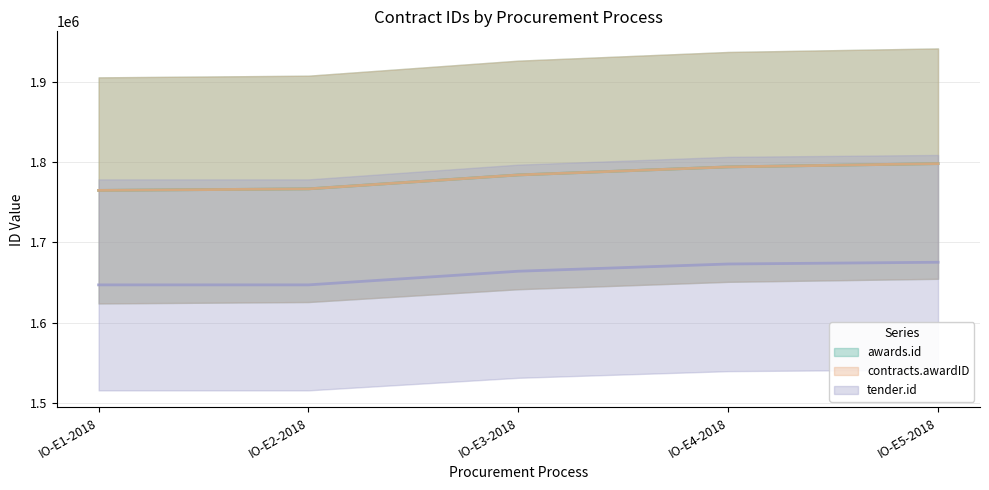

Between IO-E2-2018 and IO-E3-2018, which series saw the biggest shift?

awards.id